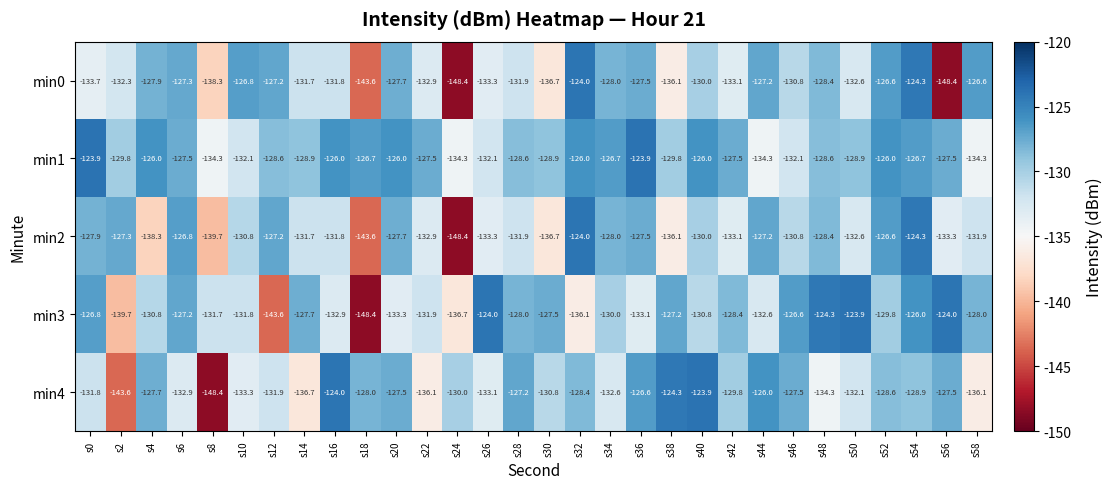

At which label is min2 closest to -136?

s38